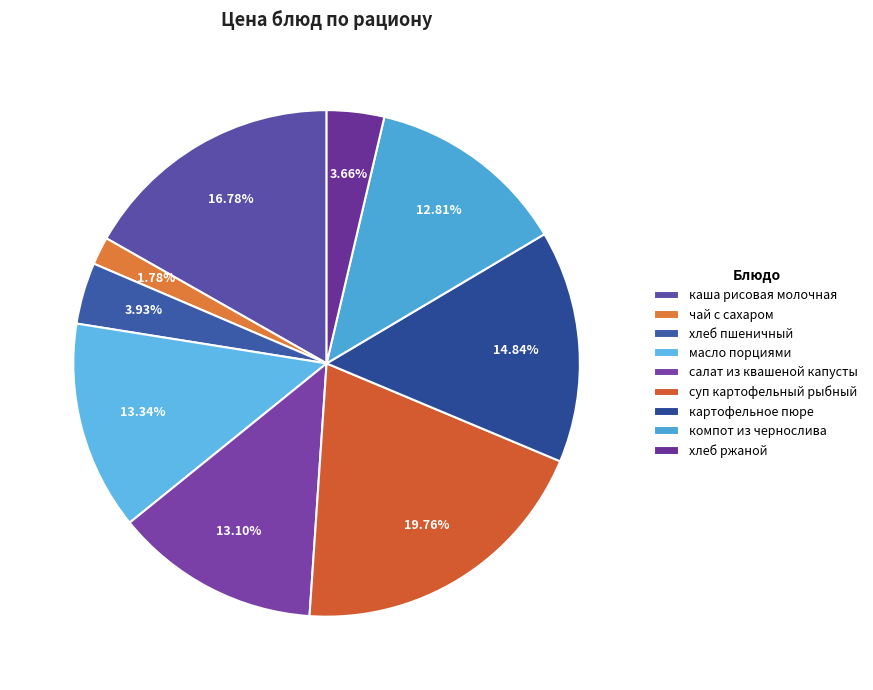

The салат из квашеной капусты slice represents 13% of the pie. True or false?

True